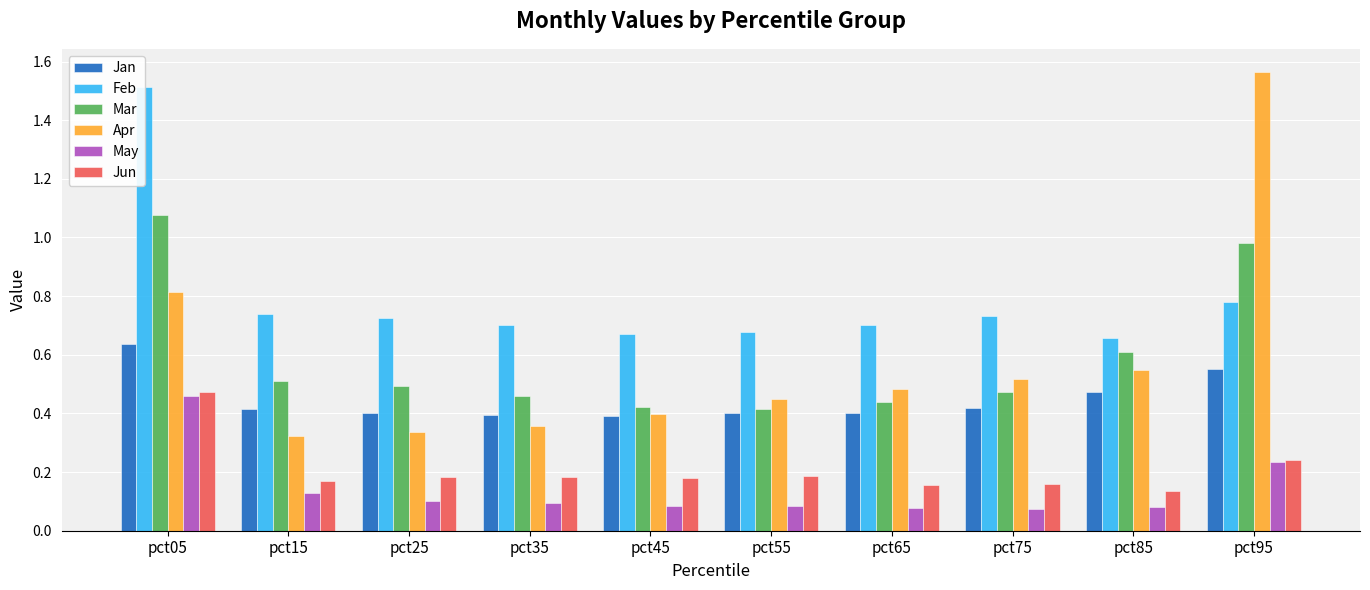

Which series has the largest total across all categories?

Feb